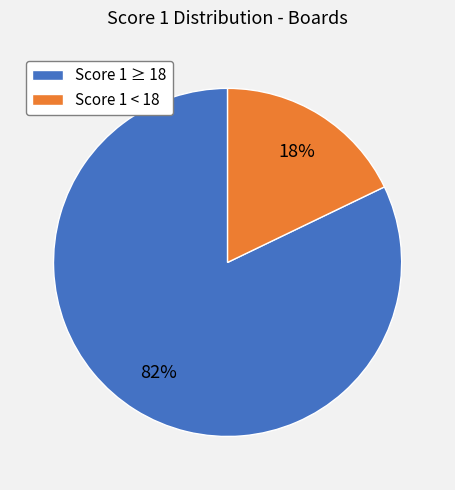

Which category has the smallest portion of the pie?

Score 1 < 18